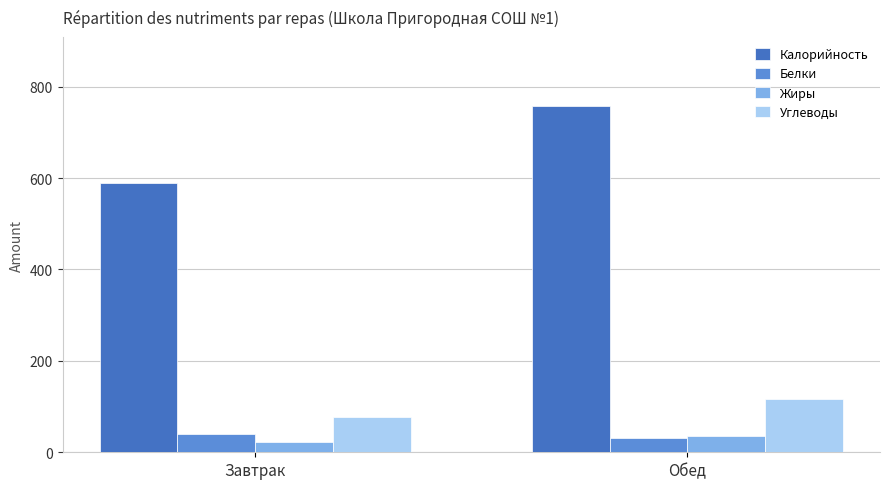

Which series has the widest spread of values?

Калорийность